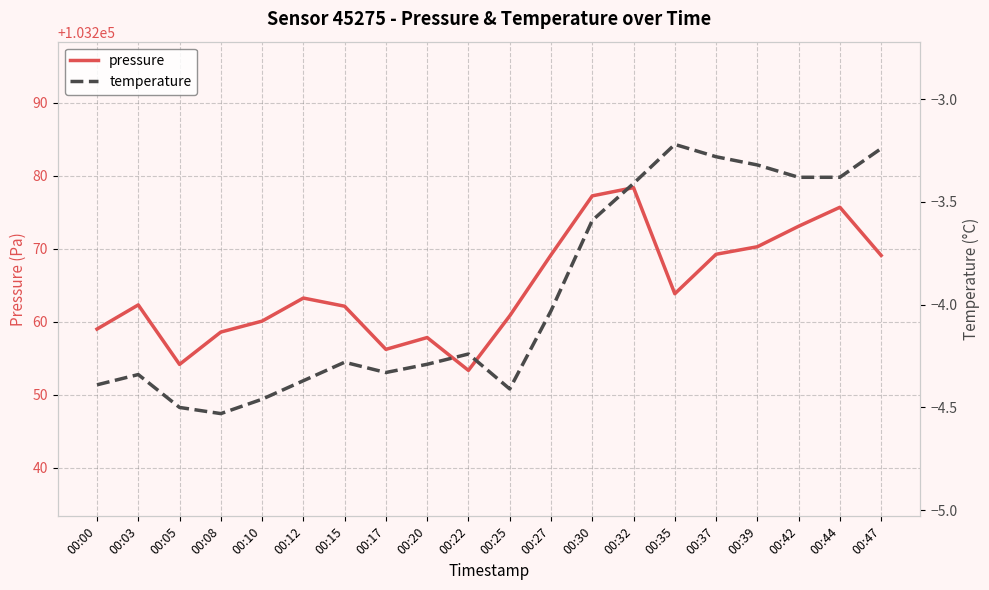

What is the average value of the pressure series?

103264.7